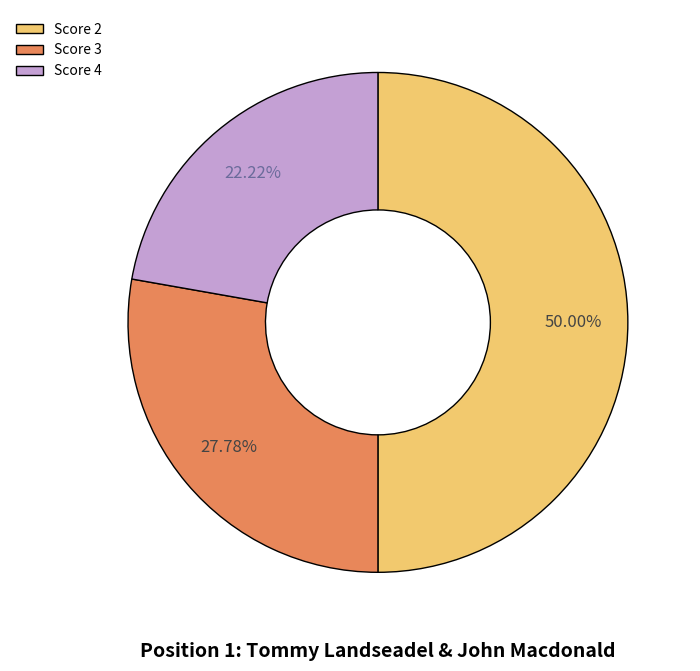

Does Score 4 represent more than half of the total?

No